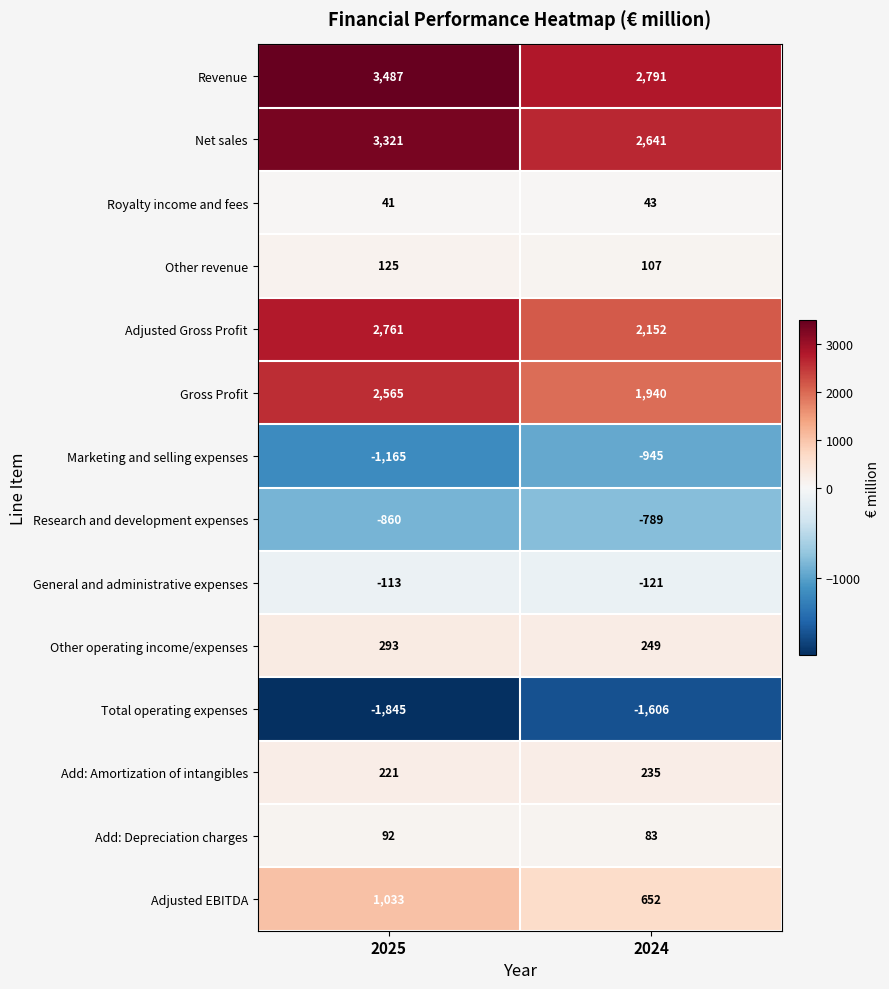

What is the spread (max minus min) of values at 2025?

5332